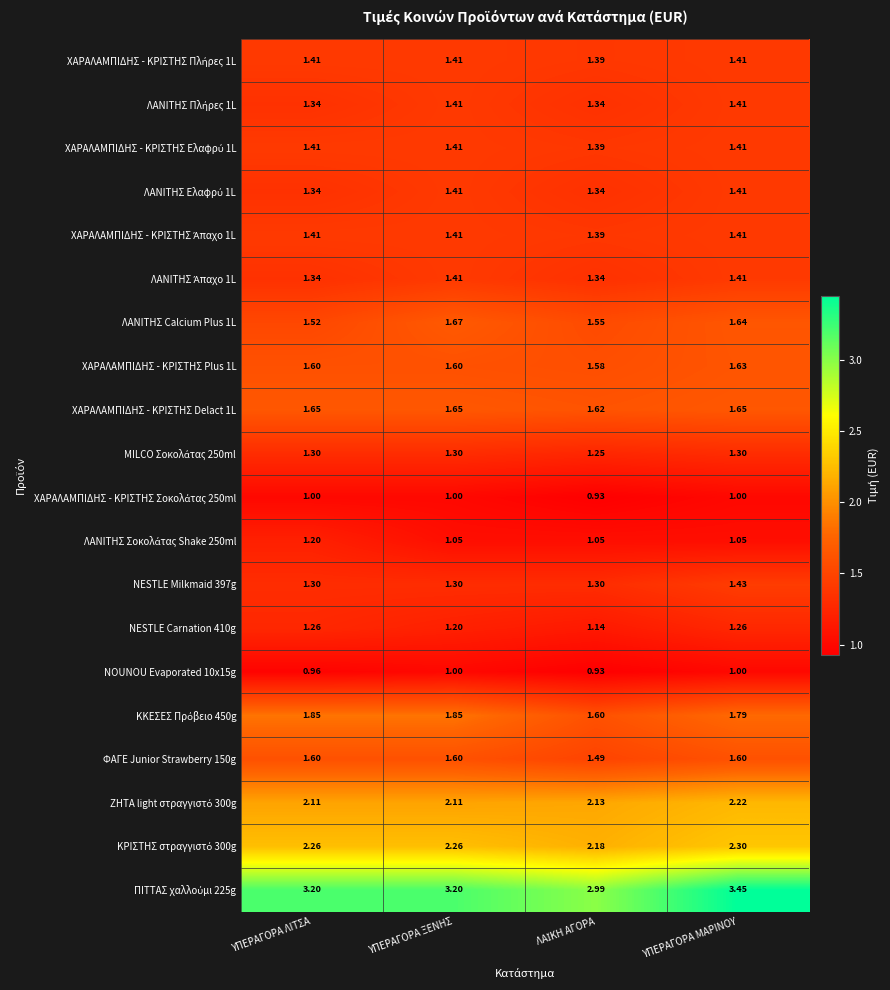

Count the number of data series in this chart.

20